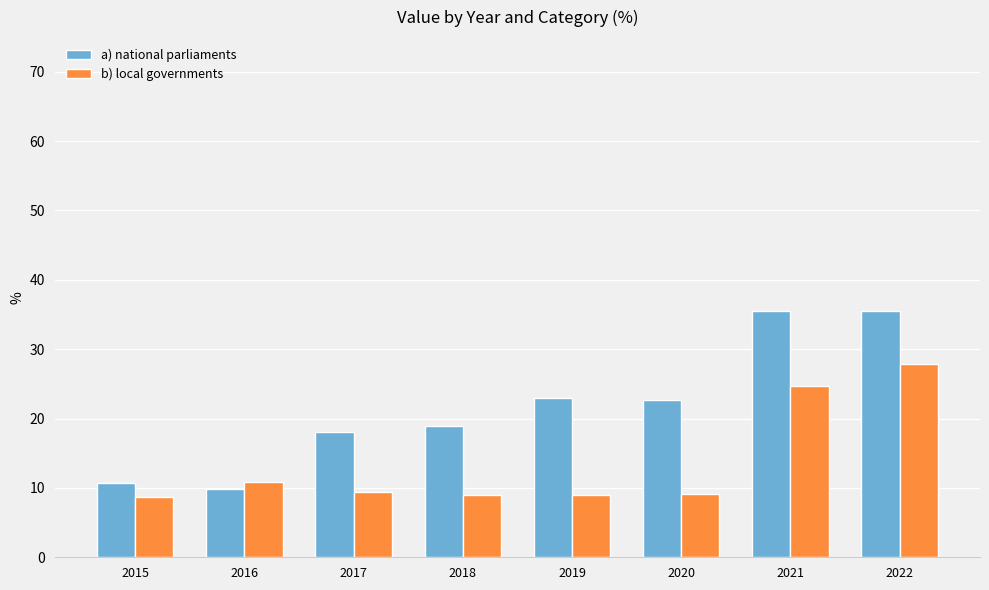

What is the maximum value for b) local governments?

27.8